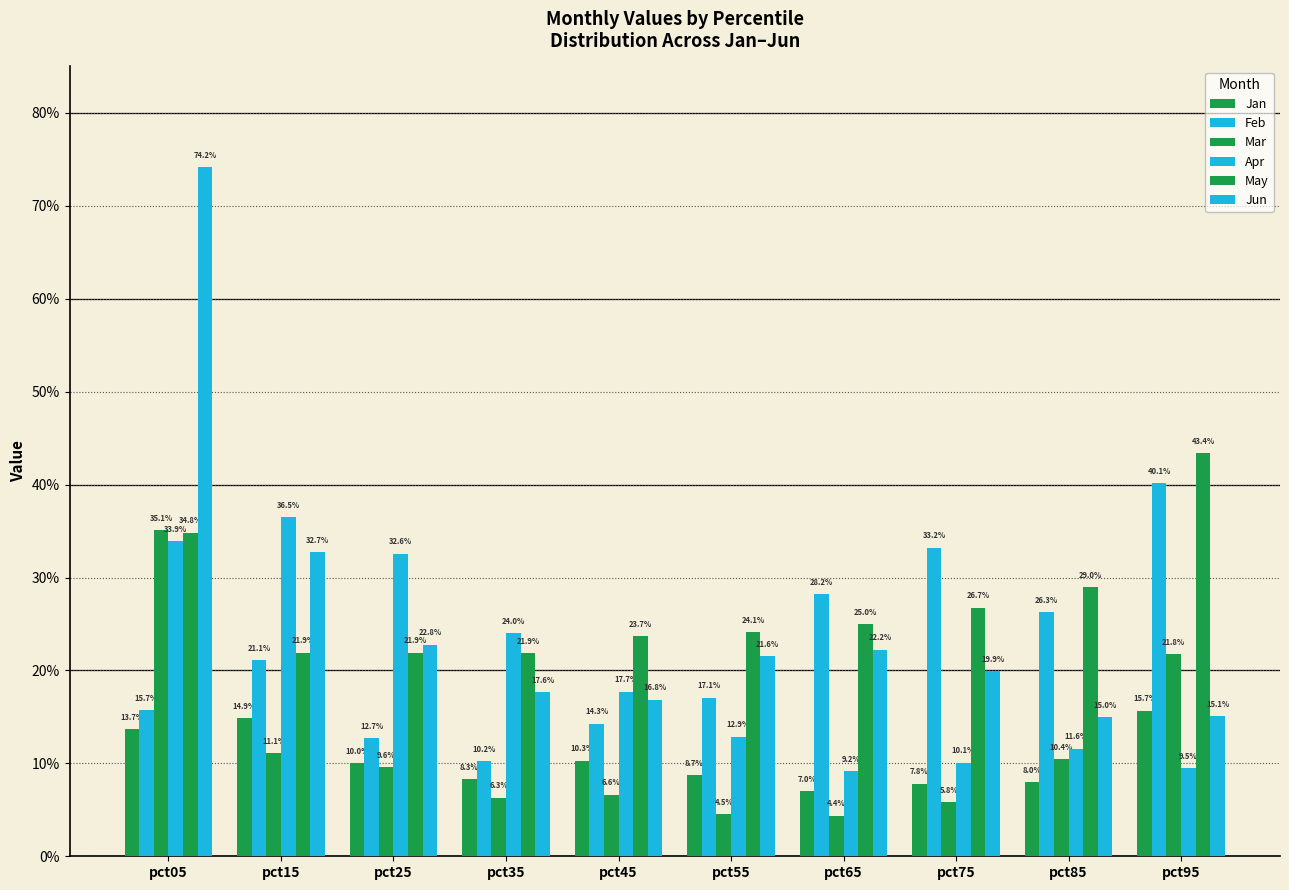

What is the sum of the Feb values at pct25 and pct15?

0.3